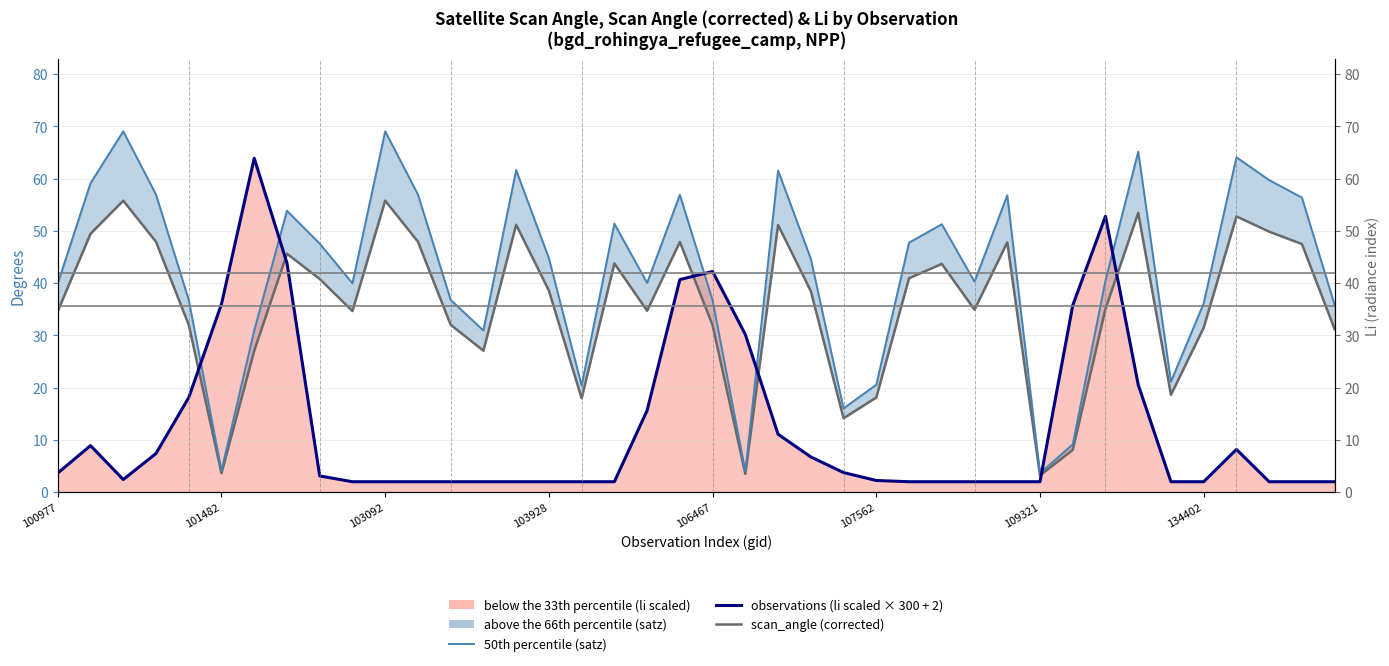

Is the value of 50th percentile (satz) at 26 greater than the value of scan_angle (corrected) at 31?

Yes